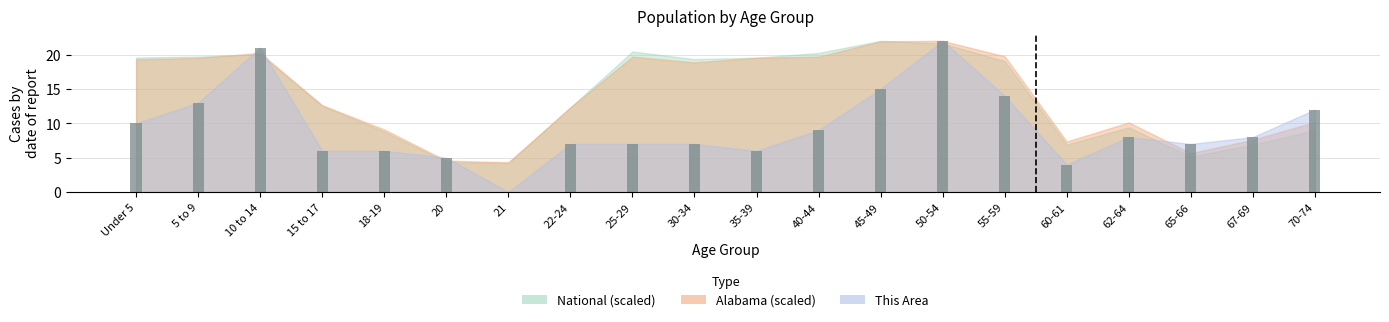

True or false: the data shows 5 at 67-69.

False